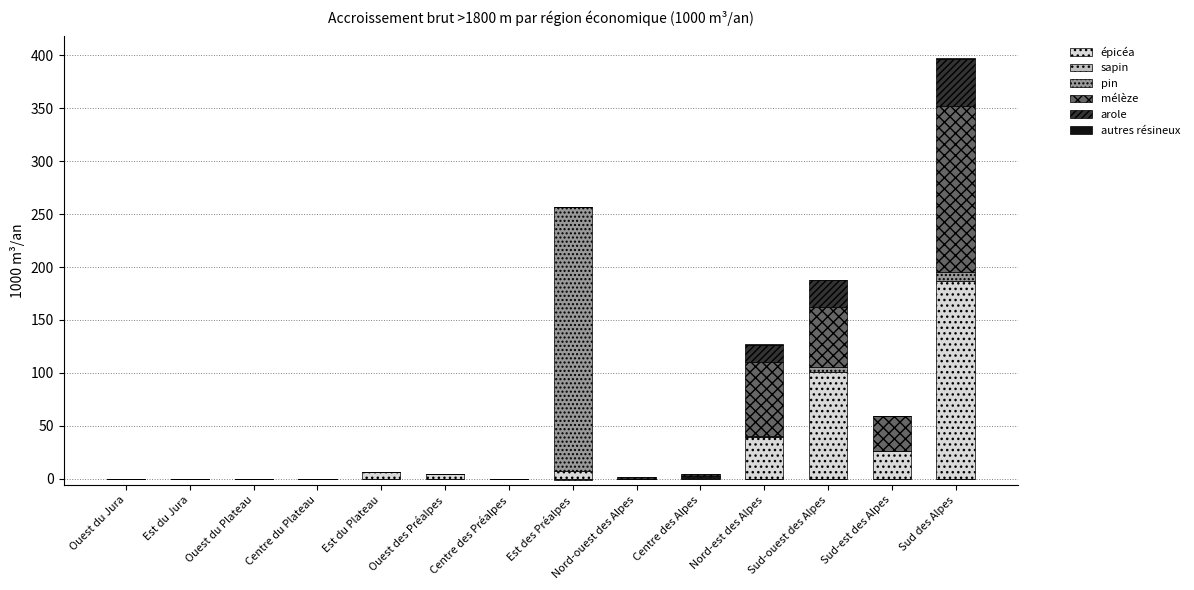

What is the label of the 13th bar from the left?

Sud-est des Alpes